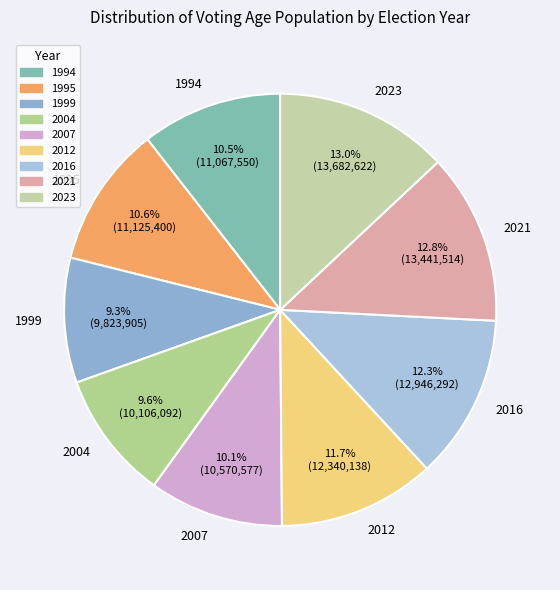

To the nearest percent, what portion does 1995 represent?

11%